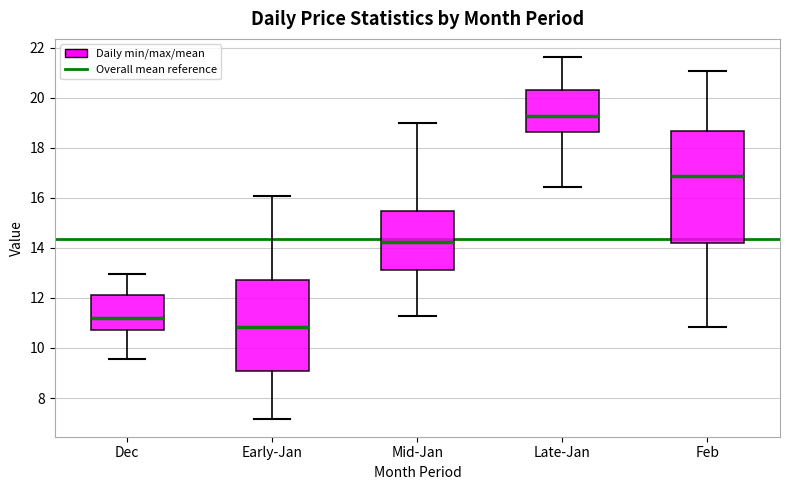

Which box is the tallest, from its lower edge to its upper edge?

Feb